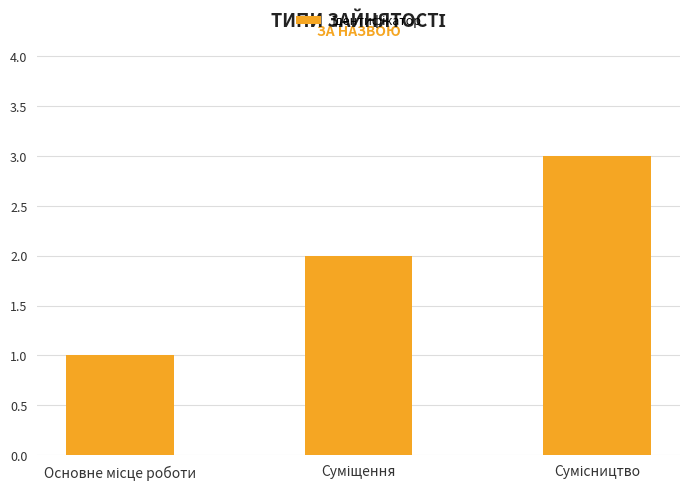

What is the value of the 1st bar from the left?

1